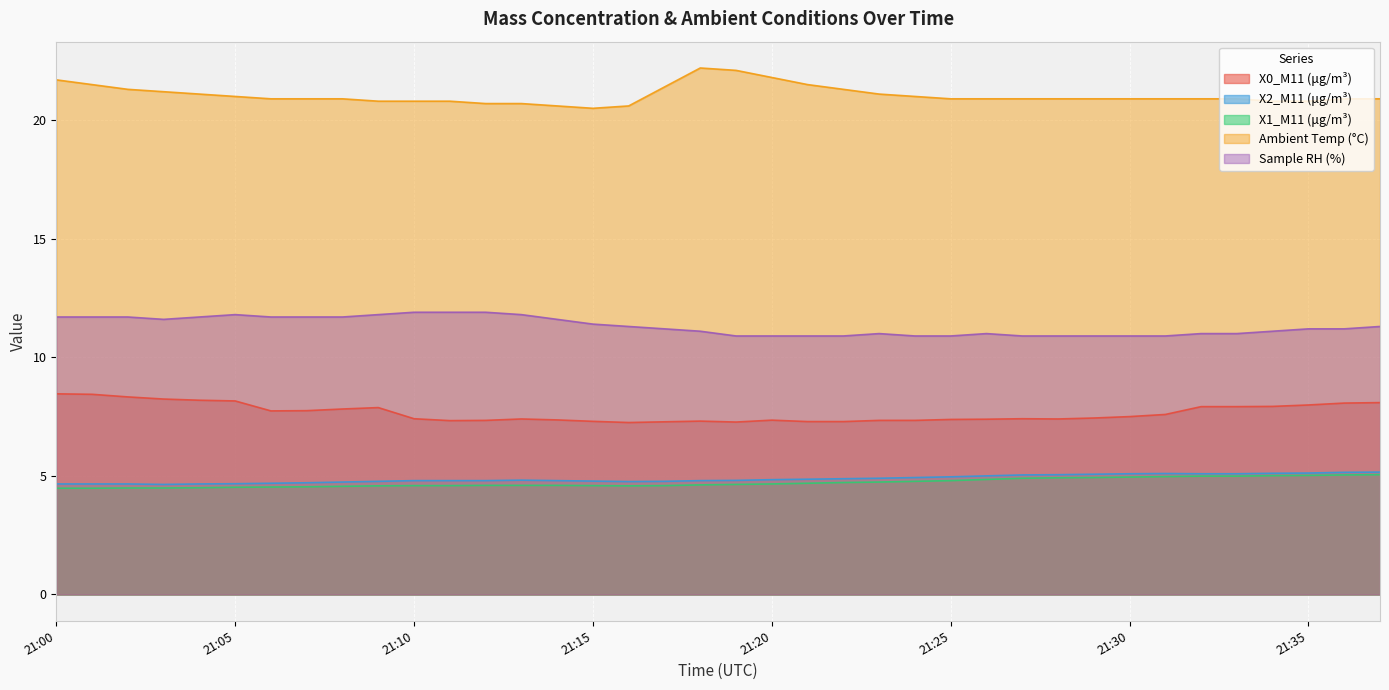

Reading left to right, what are all the values shown in this chart?

X0_M11 (μg/m³): 21:00=8.5	21:01=8.4	21:02=8.3	21:03=8.2	21:04=8.2	21:05=8.2	21:06=7.7	21:07=7.8	21:08=7.8	21:09=7.9	21:10=7.4	21:11=7.3	21:12=7.3	21:13=7.4	21:14=7.4	21:15=7.3	21:16=7.2	21:17=7.3	21:18=7.3	21:19=7.3	21:20=7.3	21:21=7.3	21:22=7.3	21:23=7.3	21:24=7.3	21:25=7.4	21:26=7.4	21:27=7.4	21:28=7.4	21:29=7.4	21:30=7.5	21:31=7.6	21:32=7.9	21:33=7.9	21:34=7.9	21:35=8.0	21:36=8.1	21:37=8.1
X2_M11 (μg/m³): 21:00=4.7	21:01=4.7	21:02=4.7	21:03=4.6	21:04=4.7	21:05=4.7	21:06=4.7	21:07=4.7	21:08=4.7	21:09=4.8	21:10=4.8	21:11=4.8	21:12=4.8	21:13=4.8	21:14=4.8	21:15=4.8	21:16=4.8	21:17=4.8	21:18=4.8	21:19=4.8	21:20=4.8	21:21=4.9	21:22=4.9	21:23=4.9	21:24=4.9	21:25=5.0	21:26=5.0	21:27=5.0	21:28=5.0	21:29=5.1	21:30=5.1	21:31=5.1	21:32=5.1	21:33=5.1	21:34=5.1	21:35=5.1	21:36=5.2	21:37=5.2
X1_M11 (μg/m³): 21:00=4.5	21:01=4.5	21:02=4.5	21:03=4.5	21:04=4.5	21:05=4.5	21:06=4.5	21:07=4.5	21:08=4.6	21:09=4.6	21:10=4.6	21:11=4.6	21:12=4.6	21:13=4.6	21:14=4.6	21:15=4.6	21:16=4.6	21:17=4.6	21:18=4.6	21:19=4.6	21:20=4.7	21:21=4.7	21:22=4.7	21:23=4.7	21:24=4.8	21:25=4.8	21:26=4.8	21:27=4.9	21:28=4.9	21:29=4.9	21:30=5.0	21:31=5.0	21:32=5.0	21:33=5.0	21:34=5.0	21:35=5.0	21:36=5.0	21:37=5.0
Ambient Temp (°C): 21:00=21.7	21:01=21.5	21:02=21.3	21:03=21.2	21:04=21.1	21:05=21.0	21:06=20.9	21:07=20.9	21:08=20.9	21:09=20.8	21:10=20.8	21:11=20.8	21:12=20.7	21:13=20.7	21:14=20.6	21:15=20.5	21:16=20.6	21:17=21.4	21:18=22.2	21:19=22.1	21:20=21.8	21:21=21.5	21:22=21.3	21:23=21.1	21:24=21.0	21:25=20.9	21:26=20.9	21:27=20.9	21:28=20.9	21:29=20.9	21:30=20.9	21:31=20.9	21:32=20.9	21:33=20.9	21:34=20.8	21:35=20.8	21:36=20.9	21:37=20.9
Sample RH (%): 21:00=11.7	21:01=11.7	21:02=11.7	21:03=11.6	21:04=11.7	21:05=11.8	21:06=11.7	21:07=11.7	21:08=11.7	21:09=11.8	21:10=11.9	21:11=11.9	21:12=11.9	21:13=11.8	21:14=11.6	21:15=11.4	21:16=11.3	21:17=11.2	21:18=11.1	21:19=10.9	21:20=10.9	21:21=10.9	21:22=10.9	21:23=11.0	21:24=10.9	21:25=10.9	21:26=11.0	21:27=10.9	21:28=10.9	21:29=10.9	21:30=10.9	21:31=10.9	21:32=11.0	21:33=11.0	21:34=11.1	21:35=11.2	21:36=11.2	21:37=11.3